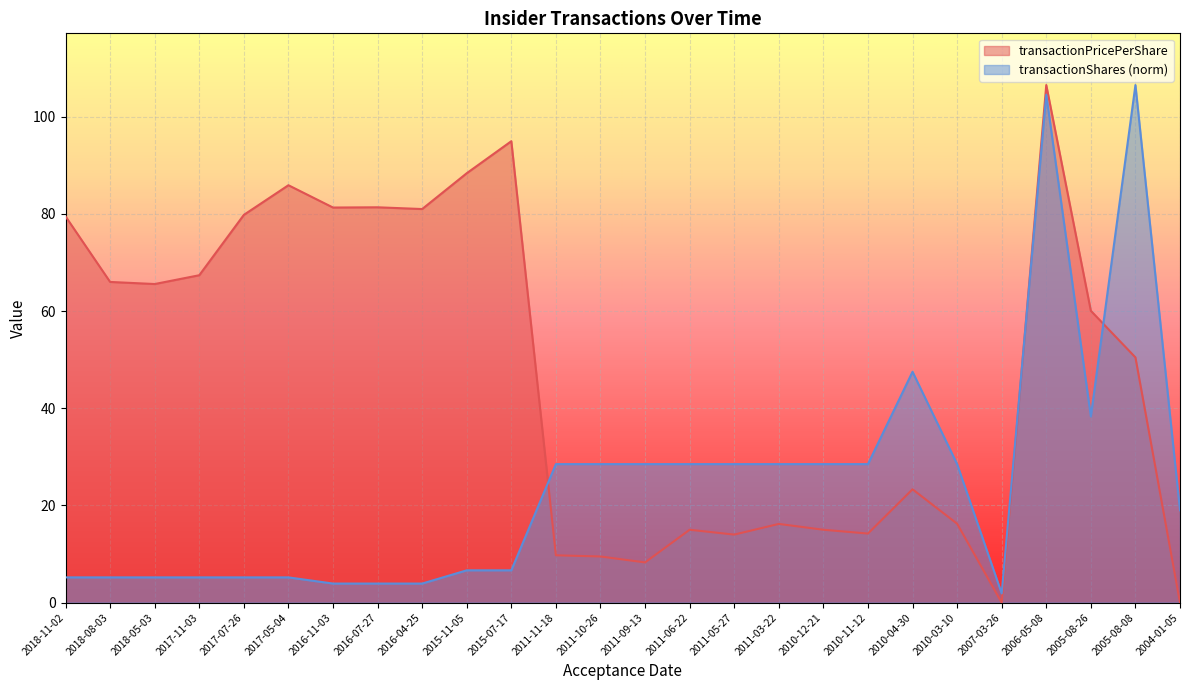

Which series has the widest spread of values?

transactionPricePerShare